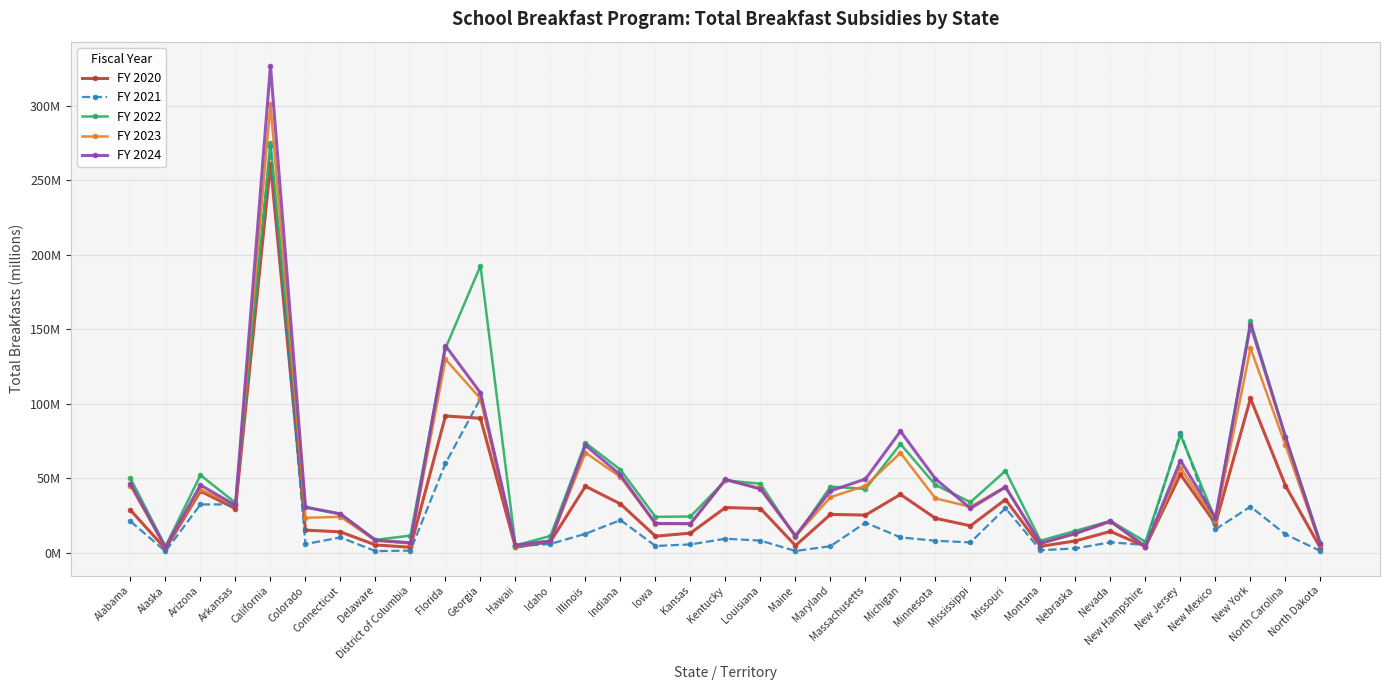

Which series changed the most between District of Columbia and North Dakota?

FY 2022